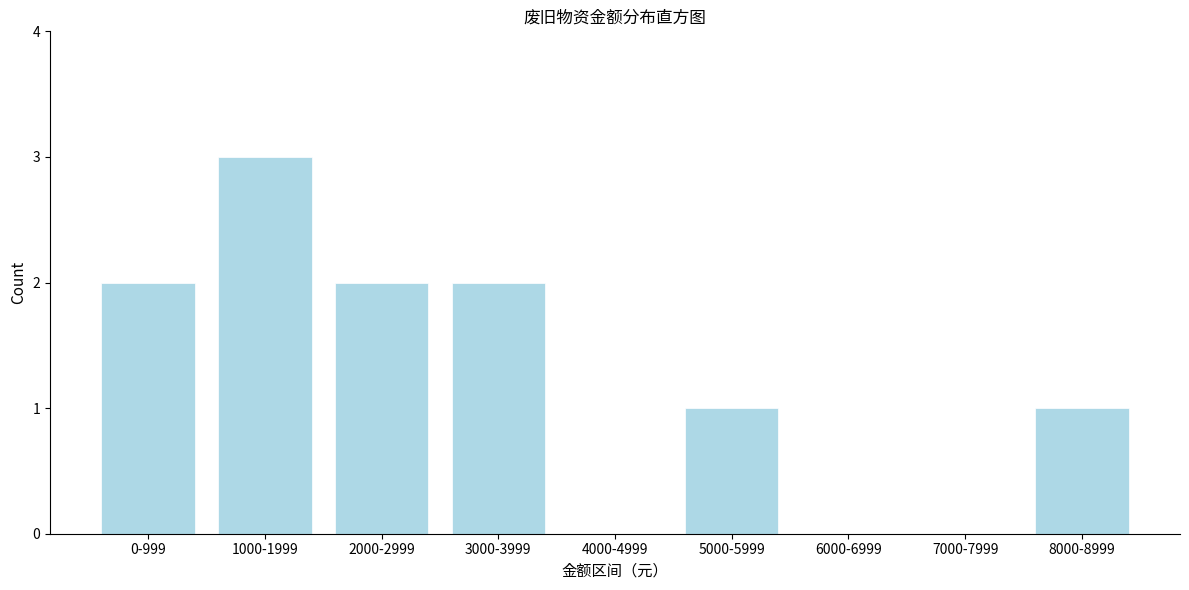

Reading right to left, transcribe all the data shown in this chart.

8000-8999=1	7000-7999=0	6000-6999=0	5000-5999=1	4000-4999=0	3000-3999=2	2000-2999=2	1000-1999=3	0-999=2